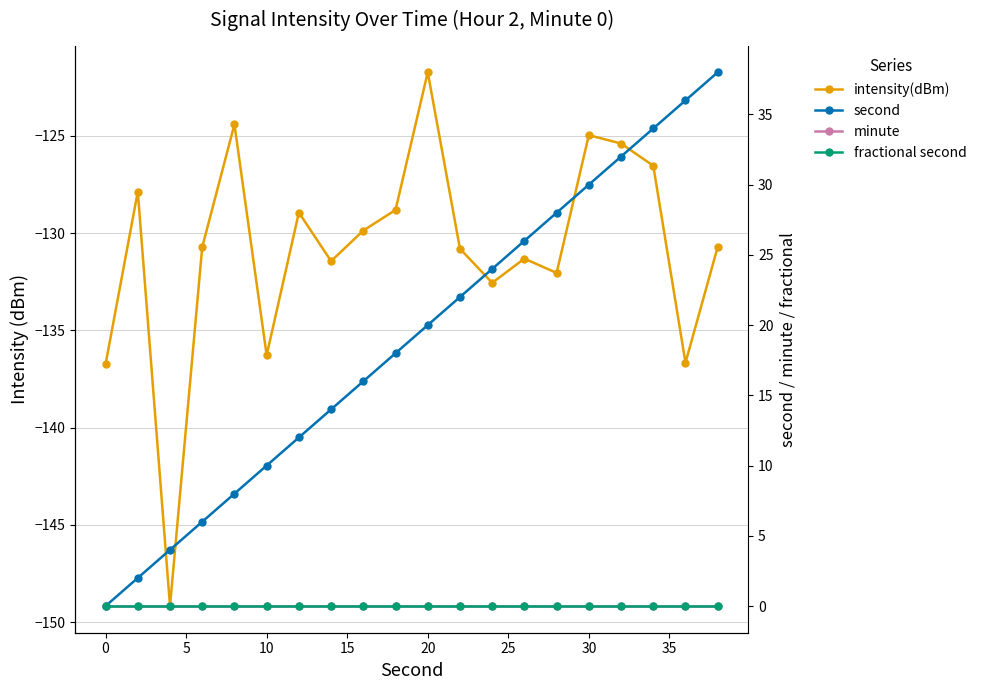

What is the difference between the second highest and second lowest values in the intensity(dBm) series?

12.3